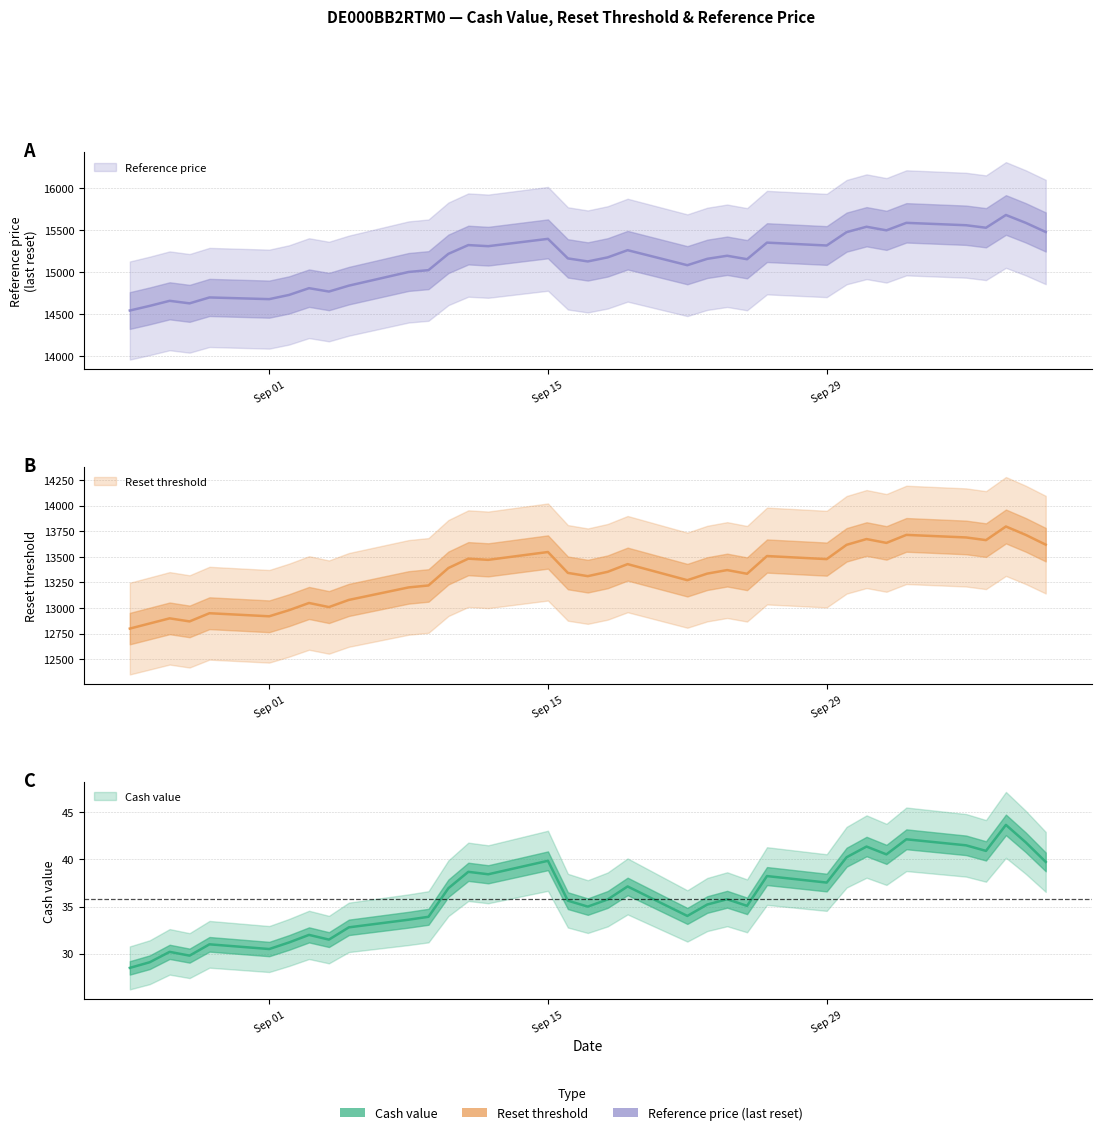

What is the average value of the Reference price series?

15146.7